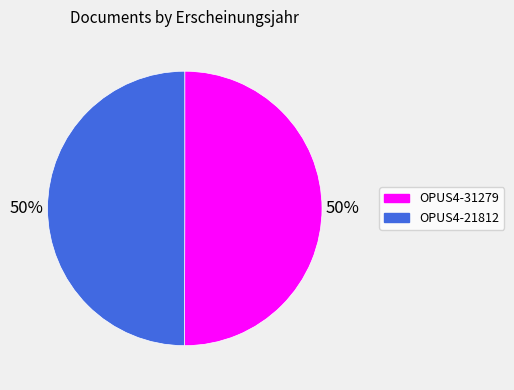

To the nearest percent, what is the average slice percentage?

50%